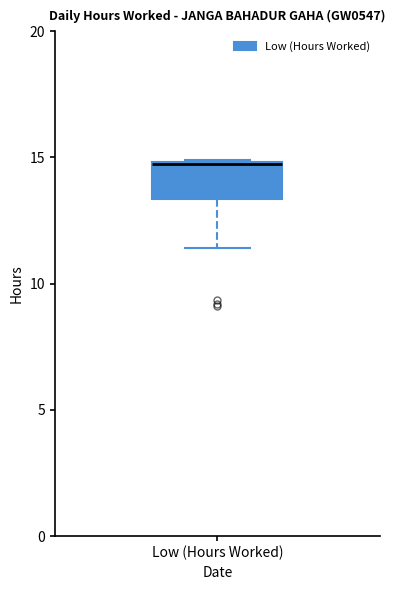

Transcribe this box plot: give where the median line is, the range the box spans, and where the two whiskers end, as read against the y-axis. The values are not printed on the chart, so give them approximately, as read against the axis.

median 14.5 (drawn on the box's upper edge), box 13.5 to 15.0, whiskers 11.5 to 15.0